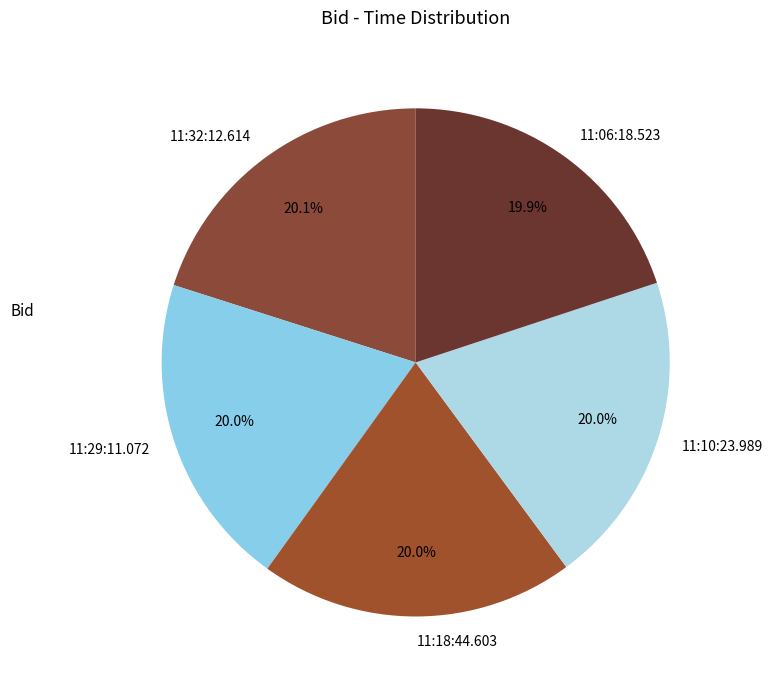

True or false: 11:10:23.989 accounts for 11% of the total.

False